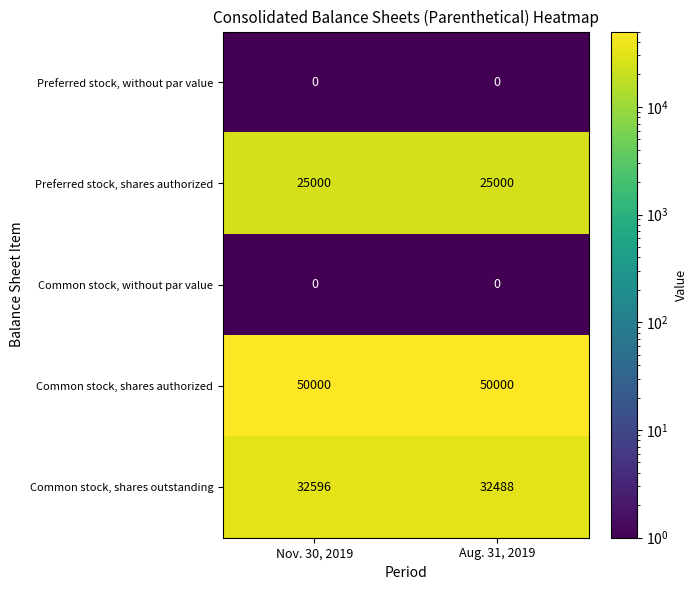

The value of Preferred stock, shares authorized at Nov. 30, 2019 is 25000. True or false?

True